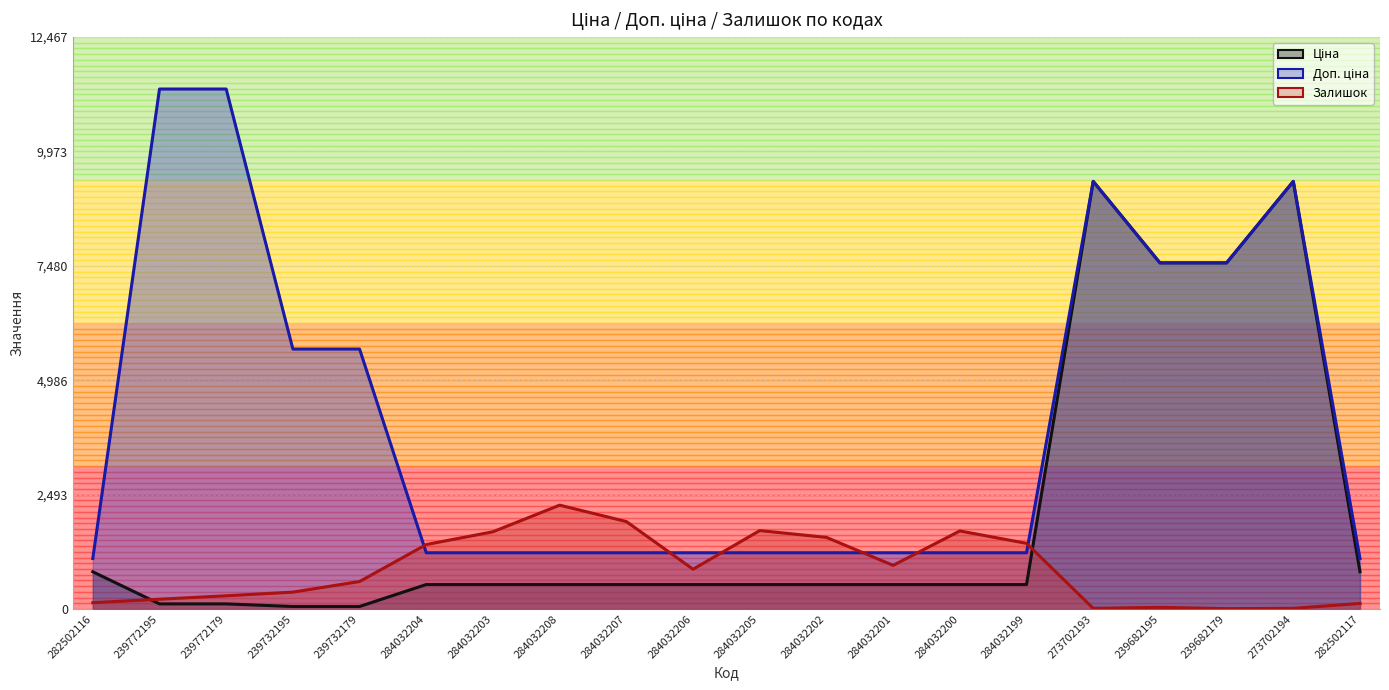

At 284032204, list the series in order from largest to smallest.

Залишок, Доп. ціна, Ціна